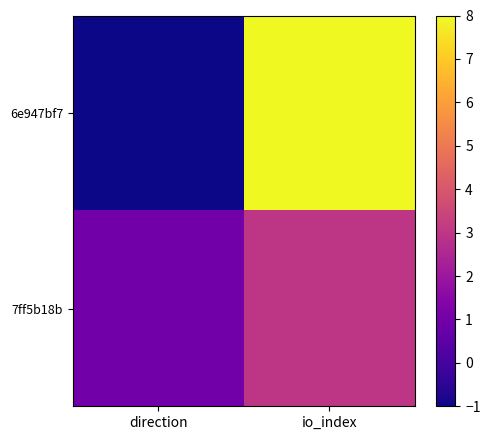

Which series has the largest range (max minus min)?

6e947bf7